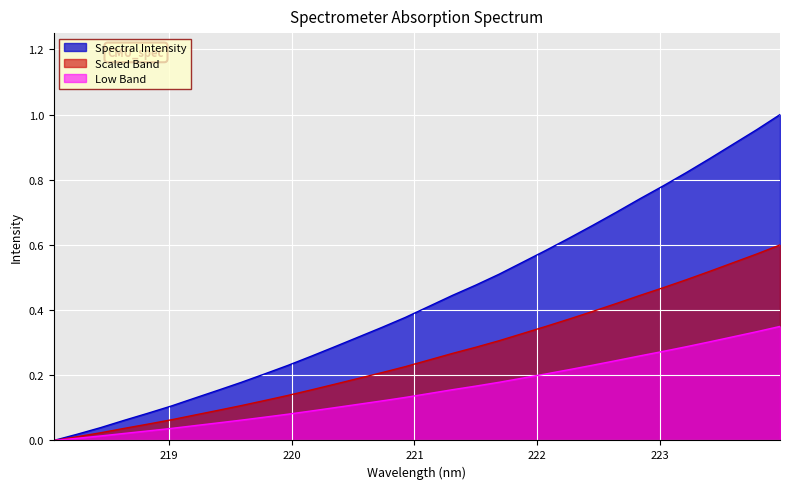

True or false: the data shows 0.1 at 219.9712.

False